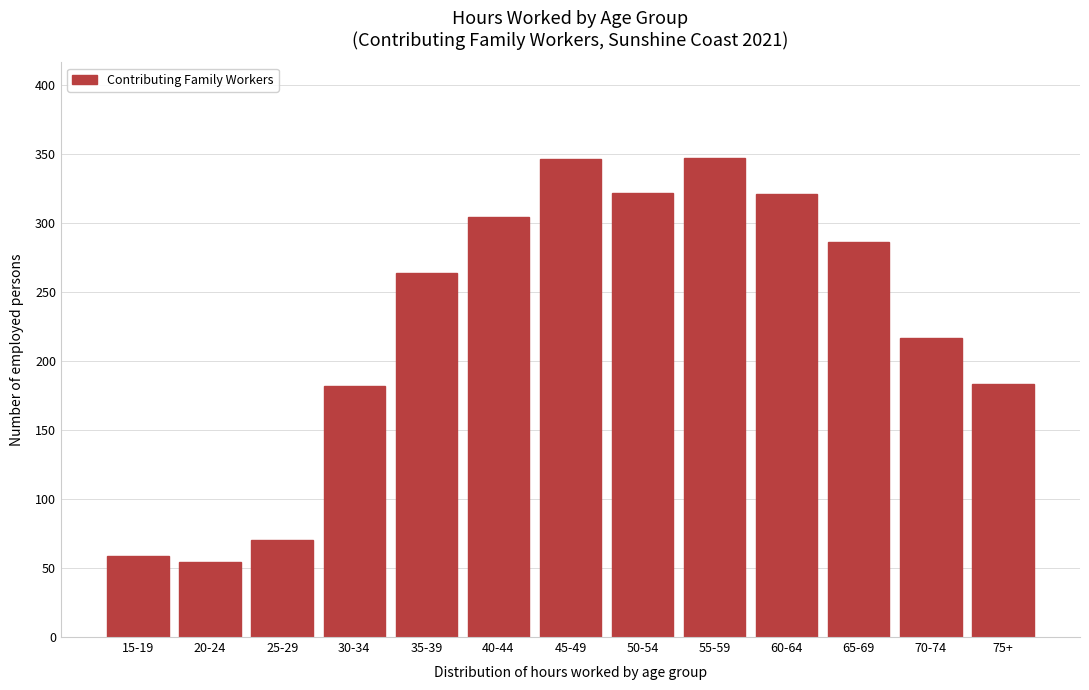

What is the label of the 3rd bar from the left?

25-29